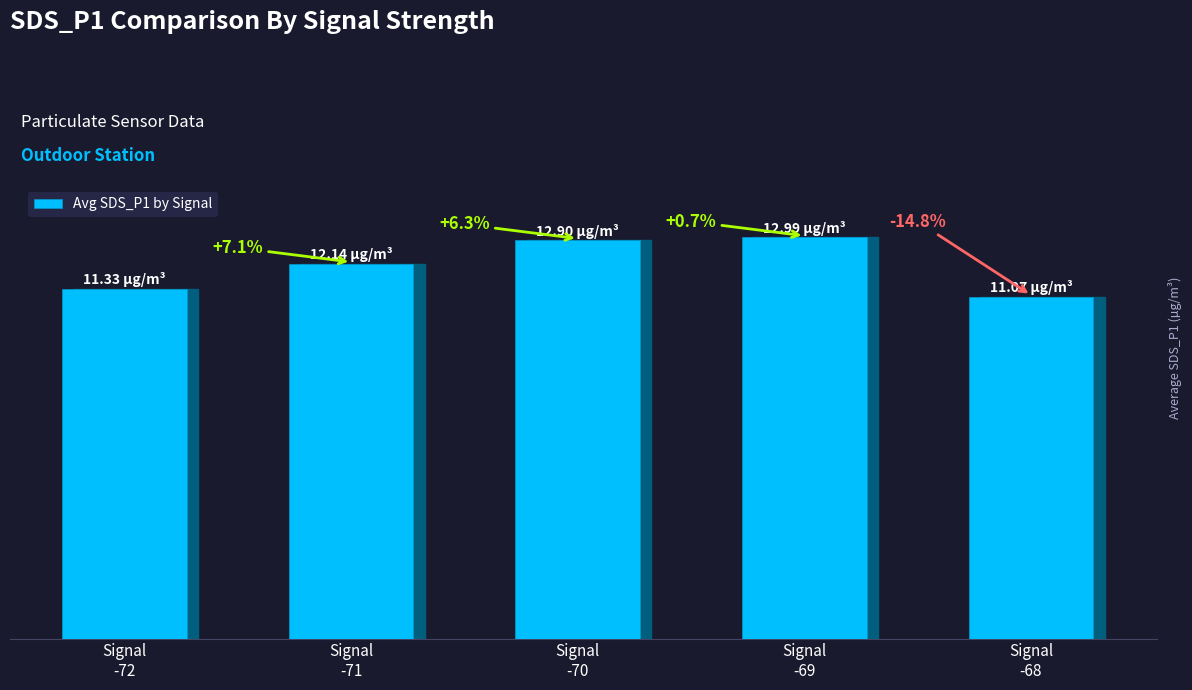

Reading left to right, extract all data points from this chart.

Signal
-72=11.3	Signal
-71=12.1	Signal
-70=12.9	Signal
-69=13.0	Signal
-68=11.1